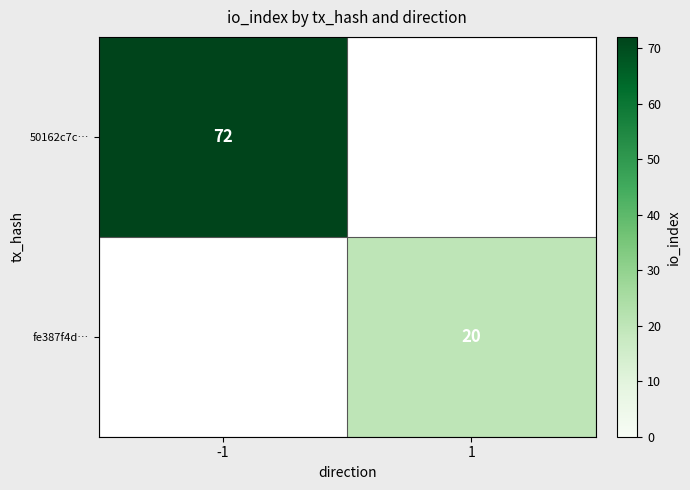

Is the value of 50162c7c… at -1 greater than the value of fe387f4d… at 1?

Yes